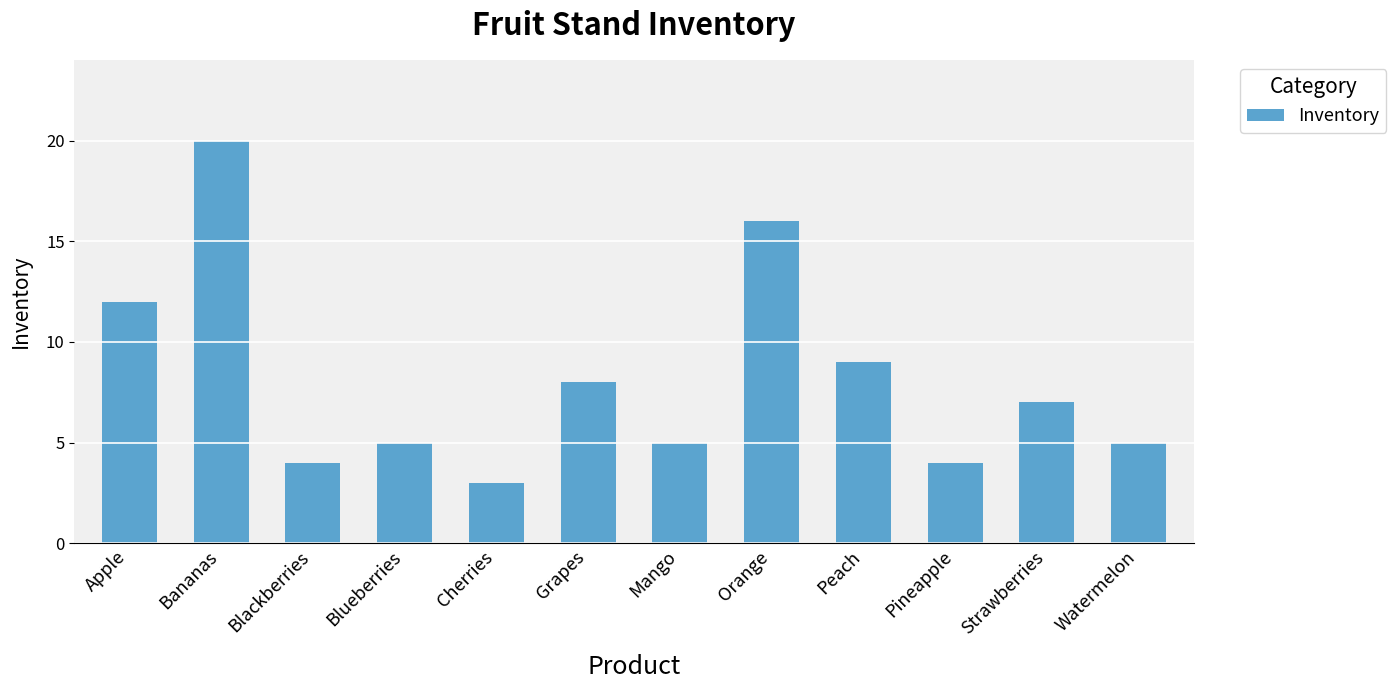

What is the value of the 1st bar from the left?

12